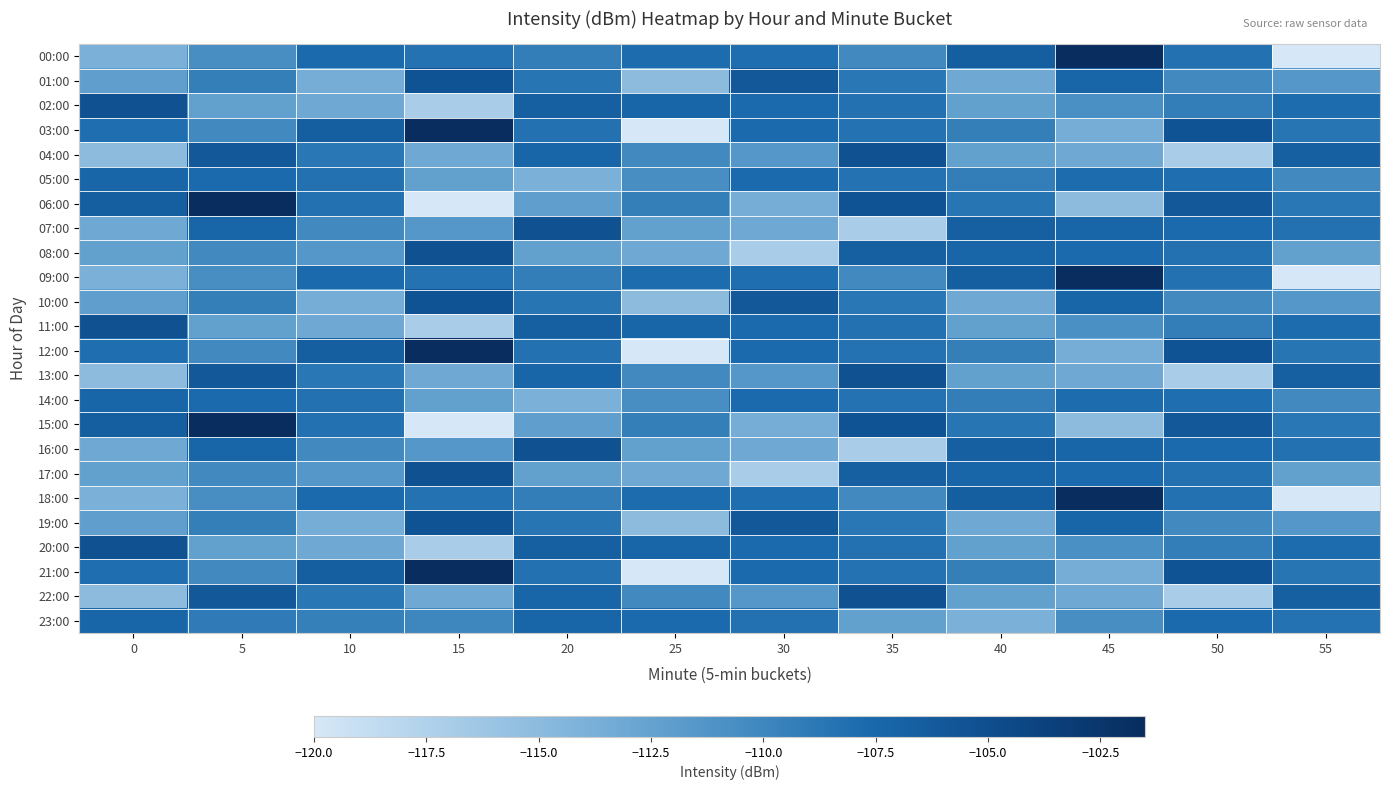

Reading right to left, what are all the values shown in this chart?

00:00: 55=-120.0	50=-108.3	45=-101.5	40=-106.6	35=-110.2	30=-108.0	25=-107.9	20=-109.3	15=-108.4	10=-107.7	5=-110.7	0=-113.9
01:00: 55=-111.5	50=-110.2	45=-107.3	40=-113.1	35=-108.8	30=-106.1	25=-115.1	20=-108.6	15=-105.5	10=-113.6	5=-109.4	0=-112.1
02:00: 55=-107.9	50=-109.3	45=-110.8	40=-112.3	35=-108.3	30=-107.8	25=-107.2	20=-106.7	15=-117.0	10=-113.1	5=-112.3	0=-105.3
03:00: 55=-108.6	50=-105.5	45=-113.6	40=-109.4	35=-108.4	30=-107.7	25=-120.0	20=-108.3	15=-101.5	10=-106.6	5=-110.2	0=-108.0
04:00: 55=-106.7	50=-117.0	45=-113.1	40=-112.3	35=-105.3	30=-111.5	25=-110.2	20=-107.3	15=-113.1	10=-108.8	5=-106.1	0=-115.1
05:00: 55=-110.2	50=-108.0	45=-107.9	40=-109.3	35=-108.4	30=-107.7	25=-110.7	20=-113.9	15=-112.3	10=-108.3	5=-107.8	0=-107.2
06:00: 55=-108.8	50=-106.1	45=-115.1	40=-108.6	35=-105.5	30=-113.6	25=-109.4	20=-112.1	15=-120.0	10=-108.3	5=-101.5	0=-106.6
07:00: 55=-108.3	50=-107.8	45=-107.2	40=-106.7	35=-117.0	30=-113.1	25=-112.3	20=-105.3	15=-111.5	10=-110.2	5=-107.3	0=-113.1
08:00: 55=-112.3	50=-108.3	45=-107.8	40=-107.2	35=-106.7	30=-117.0	25=-113.1	20=-112.3	15=-105.3	10=-111.5	5=-110.2	0=-112.3
09:00: 55=-120.0	50=-108.3	45=-101.5	40=-106.6	35=-110.2	30=-108.0	25=-107.9	20=-109.3	15=-108.4	10=-107.7	5=-110.7	0=-113.9
10:00: 55=-111.5	50=-110.2	45=-107.3	40=-113.1	35=-108.8	30=-106.1	25=-115.1	20=-108.6	15=-105.5	10=-113.6	5=-109.4	0=-112.1
11:00: 55=-107.9	50=-109.3	45=-110.8	40=-112.3	35=-108.3	30=-107.8	25=-107.2	20=-106.7	15=-117.0	10=-113.1	5=-112.3	0=-105.3
12:00: 55=-108.6	50=-105.5	45=-113.6	40=-109.4	35=-108.4	30=-107.7	25=-120.0	20=-108.3	15=-101.5	10=-106.6	5=-110.2	0=-108.0
13:00: 55=-106.7	50=-117.0	45=-113.1	40=-112.3	35=-105.3	30=-111.5	25=-110.2	20=-107.3	15=-113.1	10=-108.8	5=-106.1	0=-115.1
14:00: 55=-110.2	50=-108.0	45=-107.9	40=-109.3	35=-108.4	30=-107.7	25=-110.7	20=-113.9	15=-112.3	10=-108.3	5=-107.8	0=-107.2
15:00: 55=-108.8	50=-106.1	45=-115.1	40=-108.6	35=-105.5	30=-113.6	25=-109.4	20=-112.1	15=-120.0	10=-108.3	5=-101.5	0=-106.6
16:00: 55=-108.3	50=-107.8	45=-107.2	40=-106.7	35=-117.0	30=-113.1	25=-112.3	20=-105.3	15=-111.5	10=-110.2	5=-107.3	0=-113.1
17:00: 55=-112.3	50=-108.3	45=-107.8	40=-107.2	35=-106.7	30=-117.0	25=-113.1	20=-112.3	15=-105.3	10=-111.5	5=-110.2	0=-112.3
18:00: 55=-120.0	50=-108.3	45=-101.5	40=-106.6	35=-110.2	30=-108.0	25=-107.9	20=-109.3	15=-108.4	10=-107.7	5=-110.7	0=-113.9
19:00: 55=-111.5	50=-110.2	45=-107.3	40=-113.1	35=-108.8	30=-106.1	25=-115.1	20=-108.6	15=-105.5	10=-113.6	5=-109.4	0=-112.1
20:00: 55=-107.9	50=-109.3	45=-110.8	40=-112.3	35=-108.3	30=-107.8	25=-107.2	20=-106.7	15=-117.0	10=-113.1	5=-112.3	0=-105.3
21:00: 55=-108.6	50=-105.5	45=-113.6	40=-109.4	35=-108.4	30=-107.7	25=-120.0	20=-108.3	15=-101.5	10=-106.6	5=-110.2	0=-108.0
22:00: 55=-106.7	50=-117.0	45=-113.1	40=-112.3	35=-105.3	30=-111.5	25=-110.2	20=-107.3	15=-113.1	10=-108.8	5=-106.1	0=-115.1
23:00: 55=-108.4	50=-107.7	45=-110.7	40=-113.9	35=-112.3	30=-108.3	25=-107.8	20=-107.2	15=-110.0	10=-109.5	5=-109.1	0=-107.3